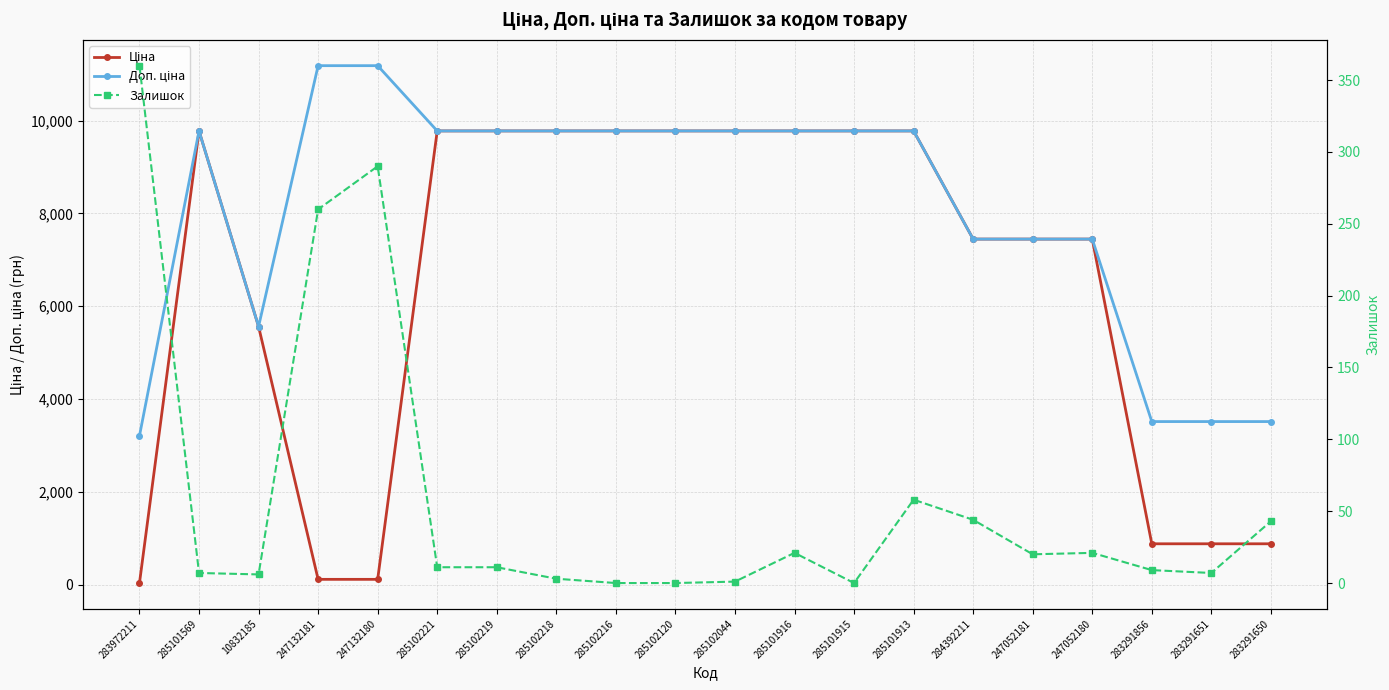

What is the maximum value shown in the chart?

11182.0